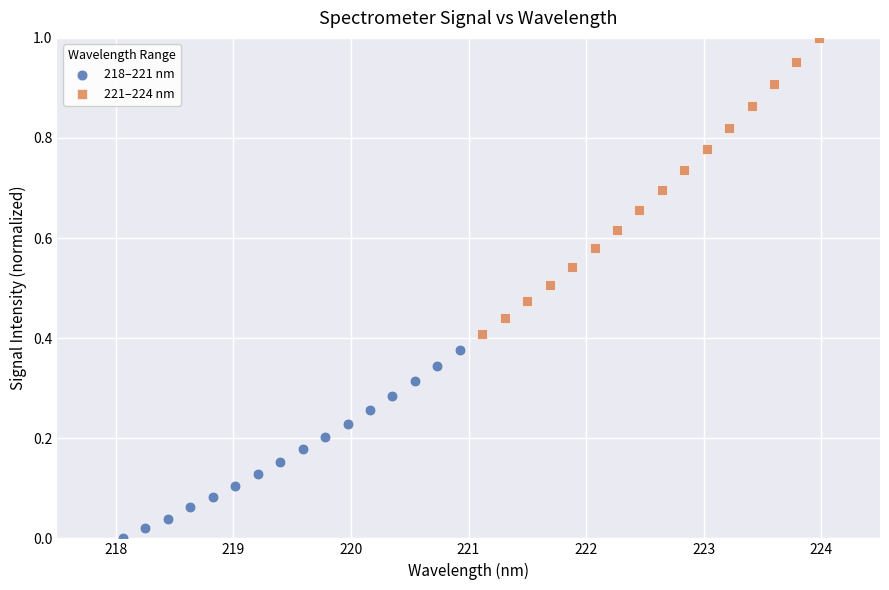

Which series reaches the maximum Y coordinate?

221–224 nm